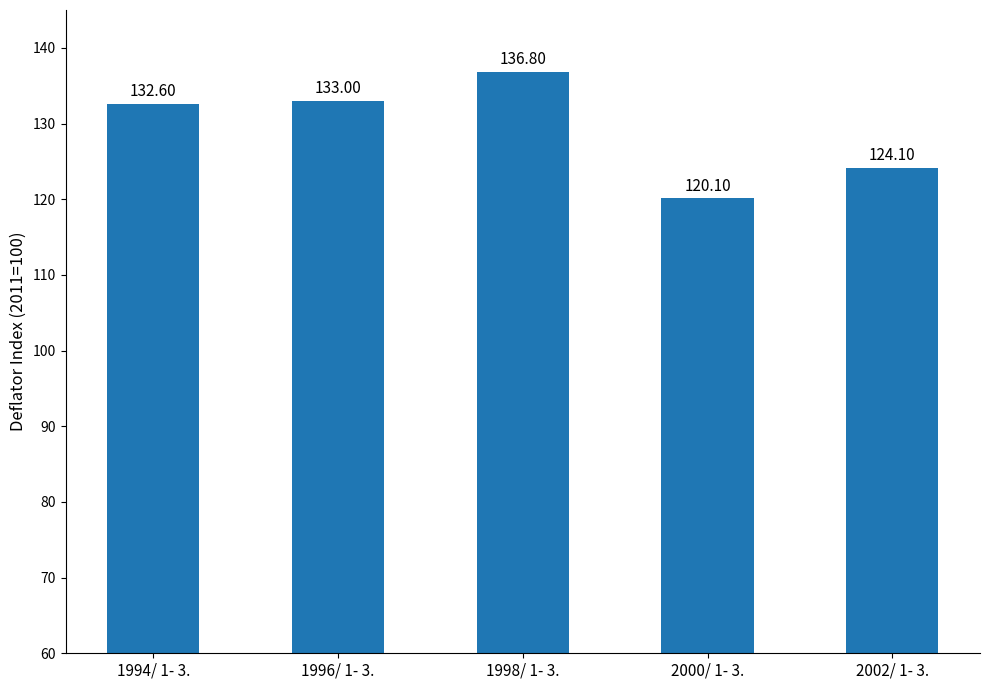

What is the sum of the values at 1998/ 1- 3. and 2002/ 1- 3.?

260.9